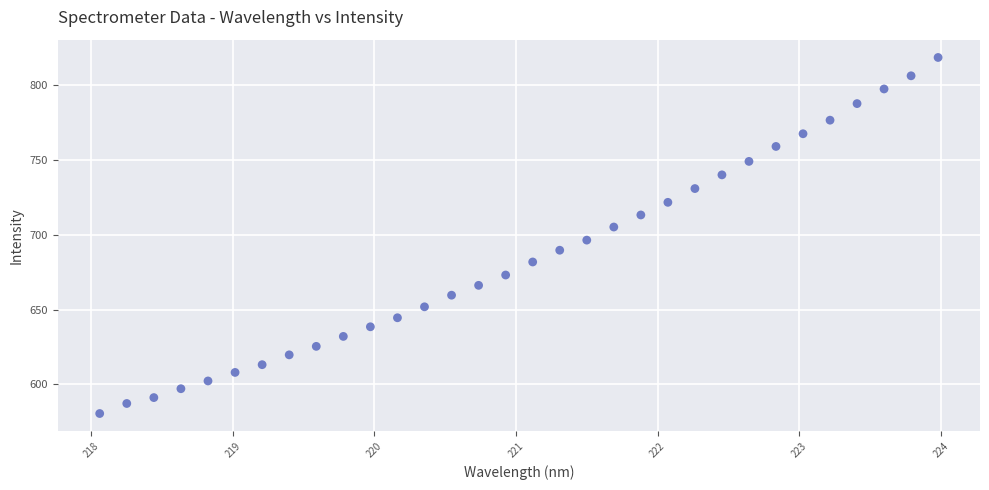

What is the range of Y values (max minus min)?

237.9